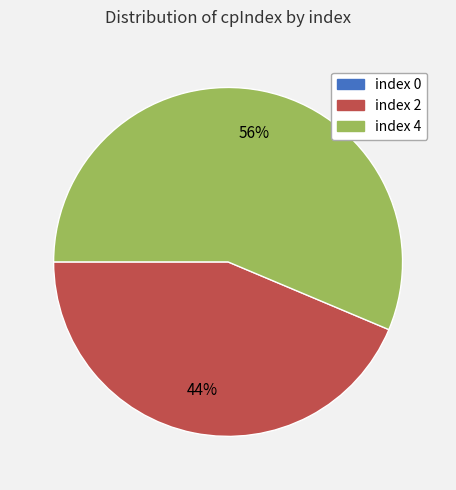

To the nearest percent, what is the average slice percentage?

33%